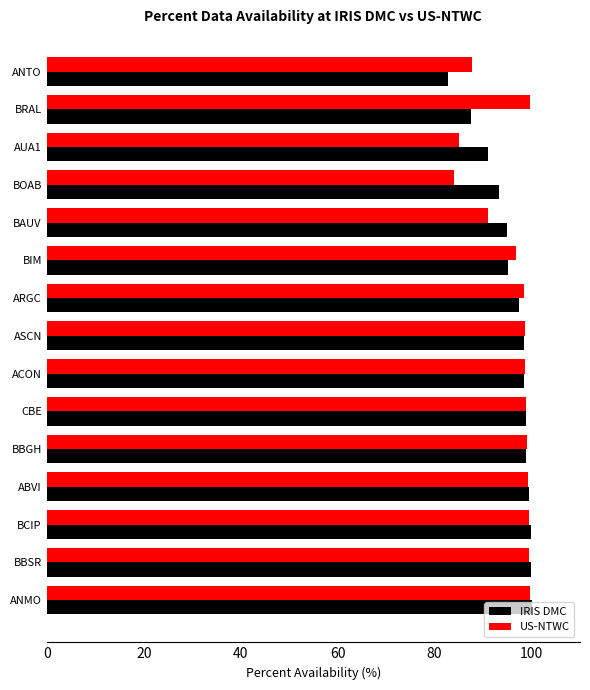

Is it true that US-NTWC equals 99.1 at BBGH?

True